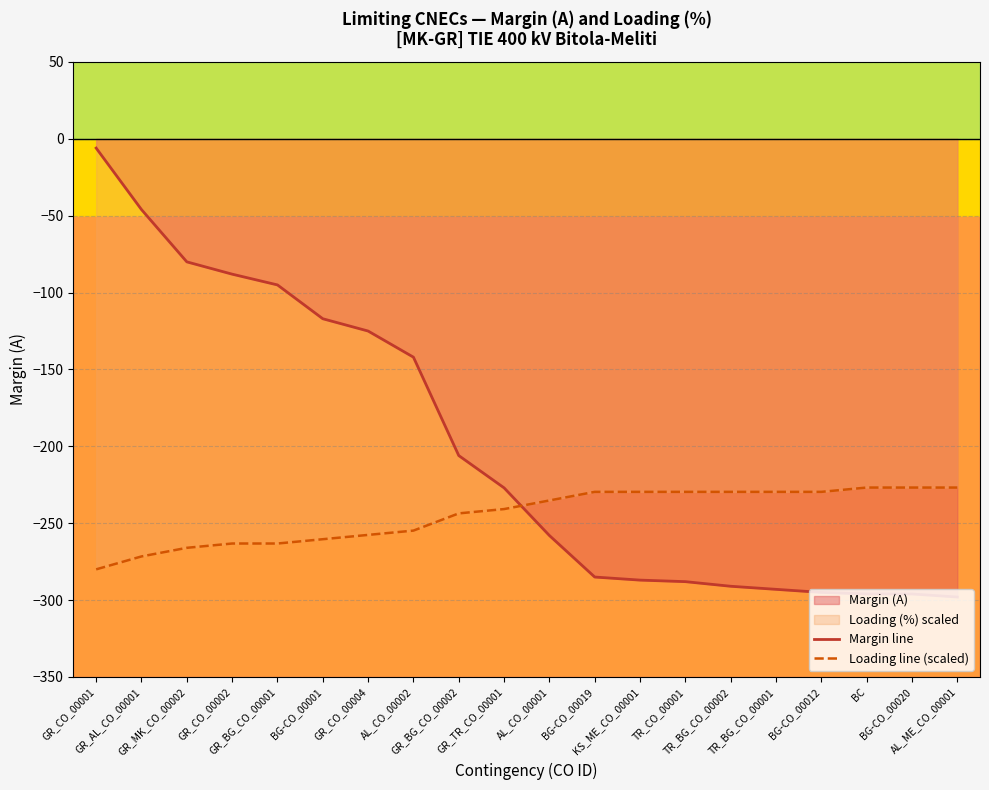

List the series in order of their peak value, lowest first.

Loading line (scaled), Margin line